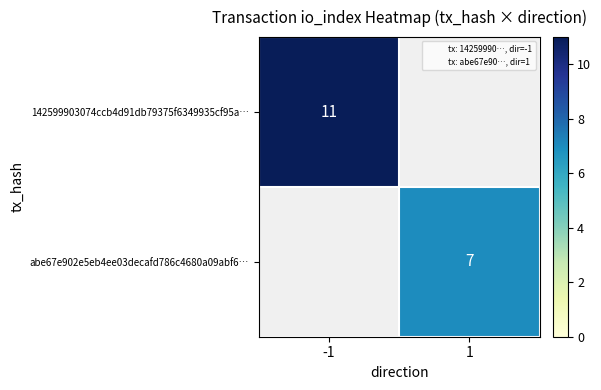

List the labels in order of abe67e902e5eb4ee03decafd786c4680a09abf6… value, smallest first.

-1, 1